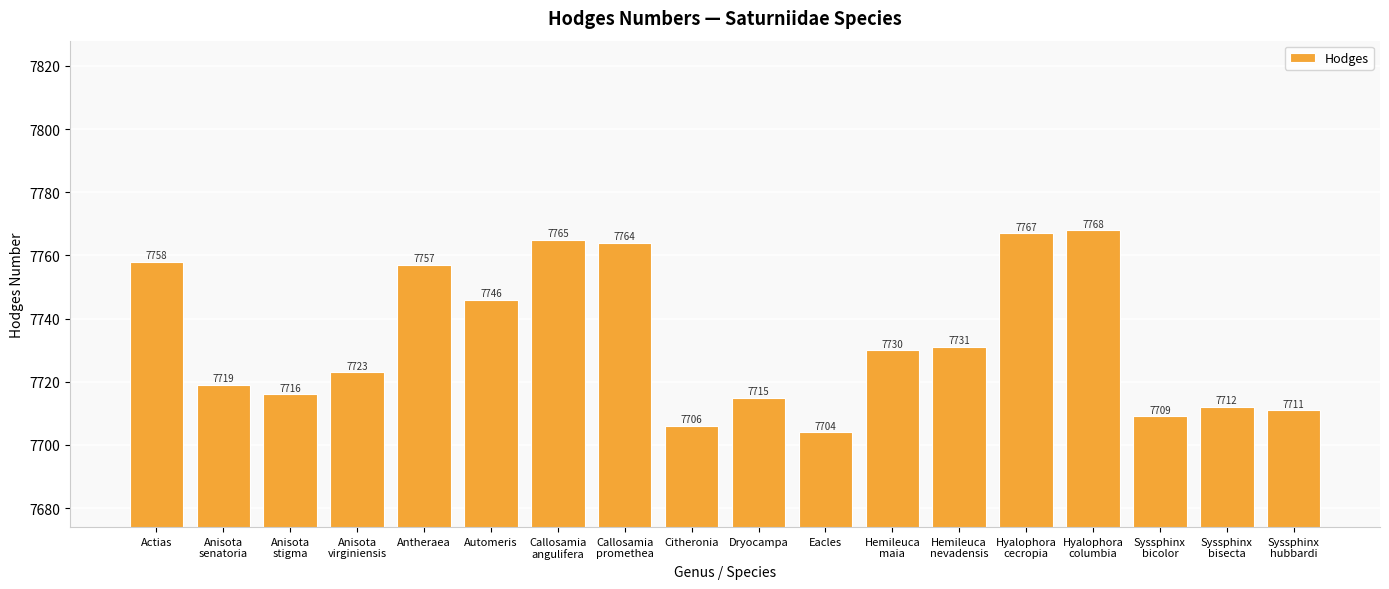

Read the value at Eacles, to the nearest 10.

7700